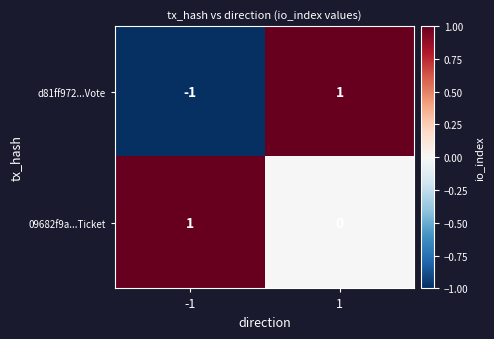

Rank the categories by 09682f9a...Ticket value from lowest to highest.

1, -1